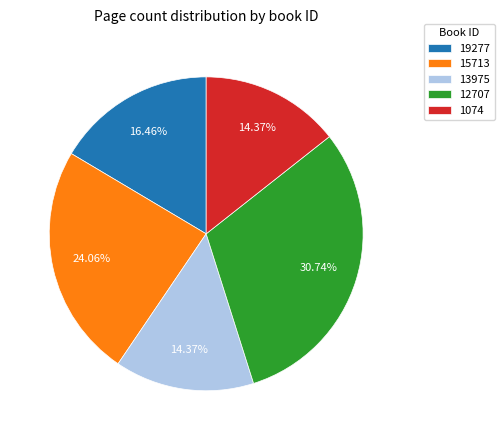

The 15713 slice represents 24% of the pie. True or false?

True